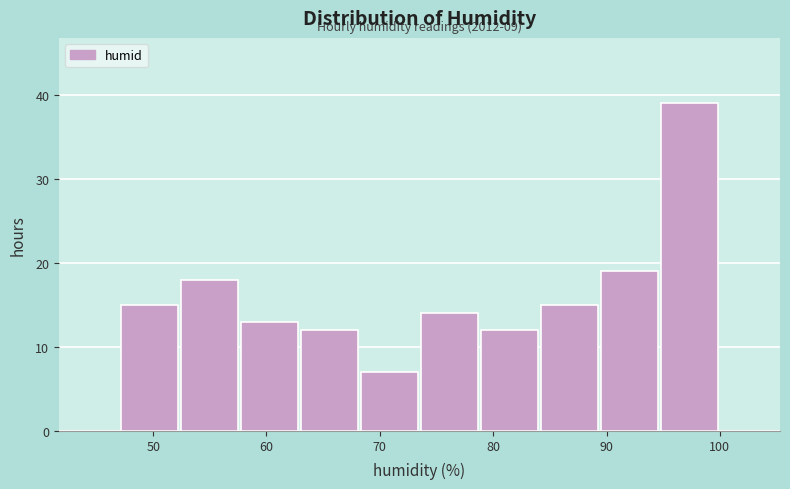

Over which range of the x-axis is the bar tallest?

94.7 to 100.0